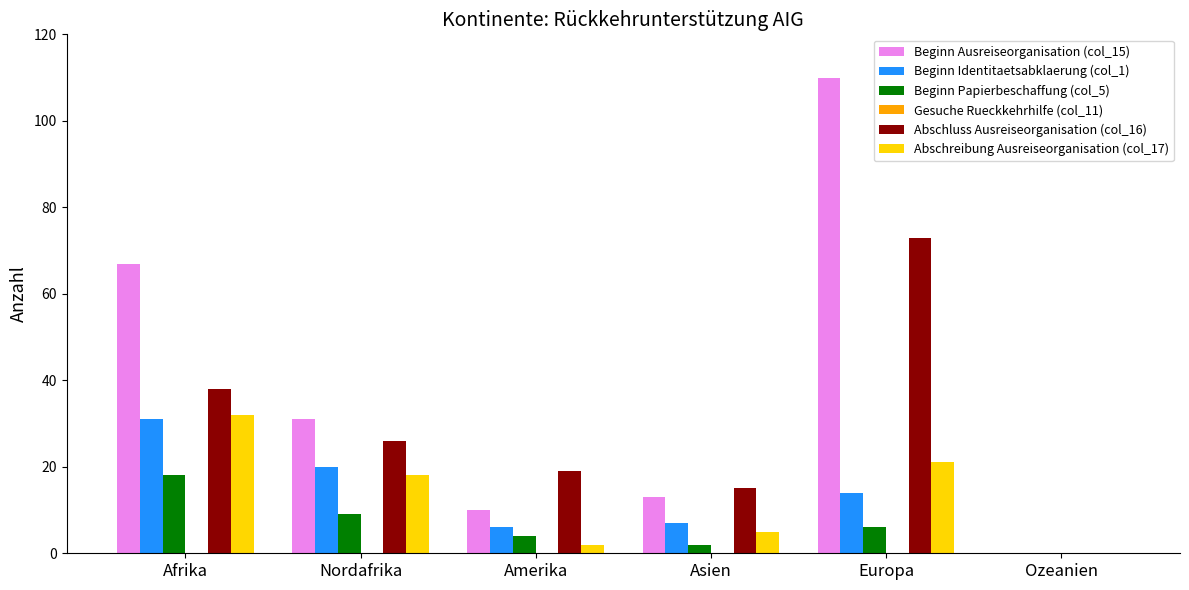

How many groups of bars are there?

6